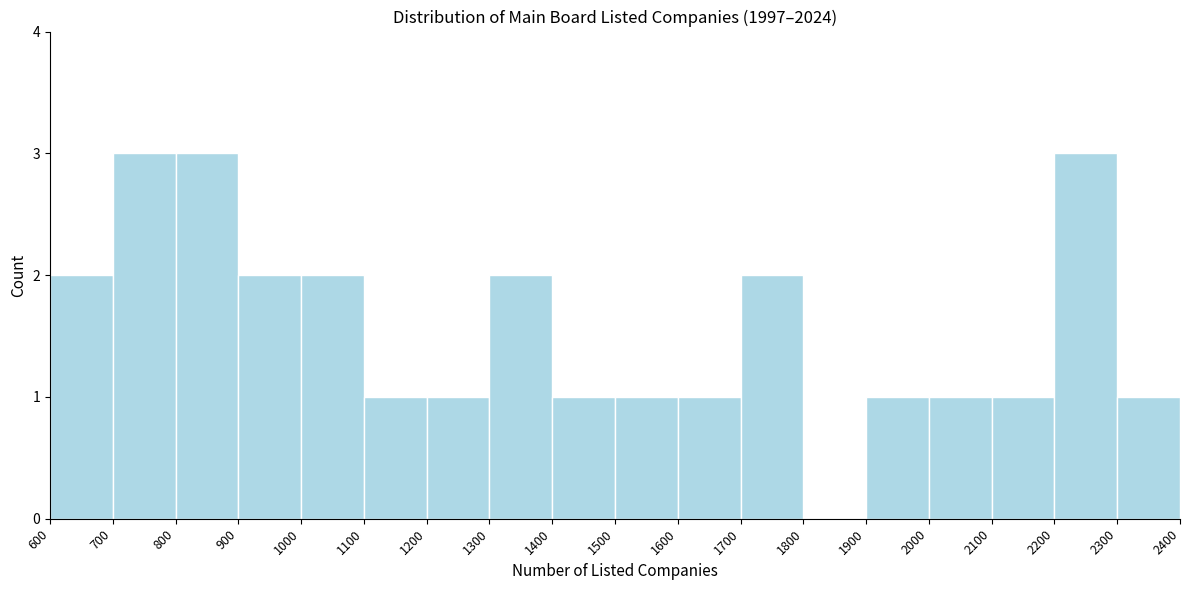

Reading left to right, list every bar in this chart as the range it spans on the x-axis followed by its height. The values are not printed on the chart, so give them approximately, as read against the axis.

600 to 700: 2
700 to 800: 3
800 to 900: 3
900 to 1000: 2
1000 to 1100: 2
1100 to 1200: 1
1200 to 1300: 1
1300 to 1400: 2
1400 to 1500: 1
1500 to 1600: 1
1600 to 1700: 1
1700 to 1800: 2
1800 to 1900: 0
1900 to 2000: 1
2000 to 2100: 1
2100 to 2200: 1
2200 to 2300: 3
2300 to 2400: 1